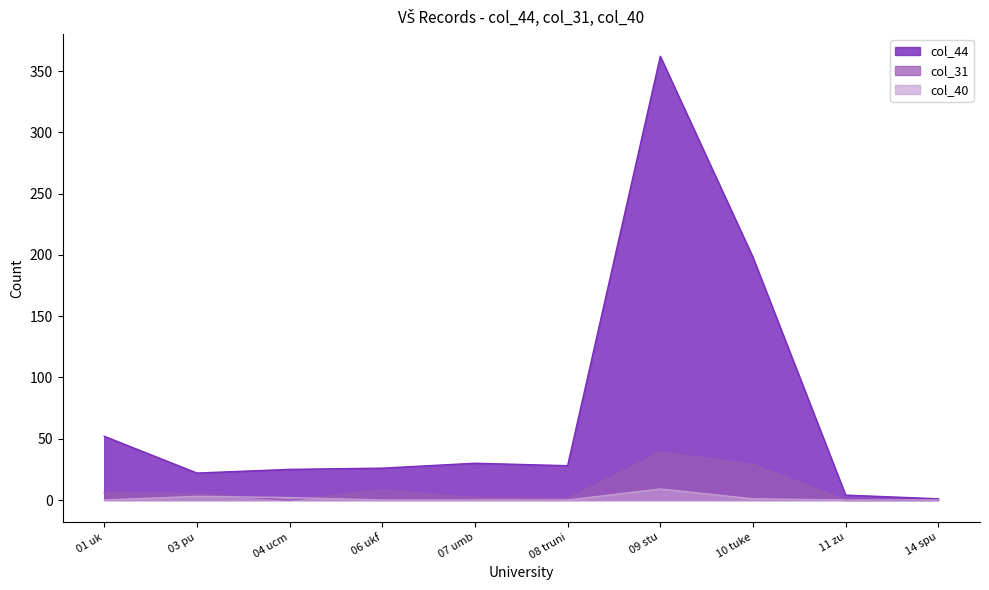

Which series has the largest range (max minus min)?

col_44